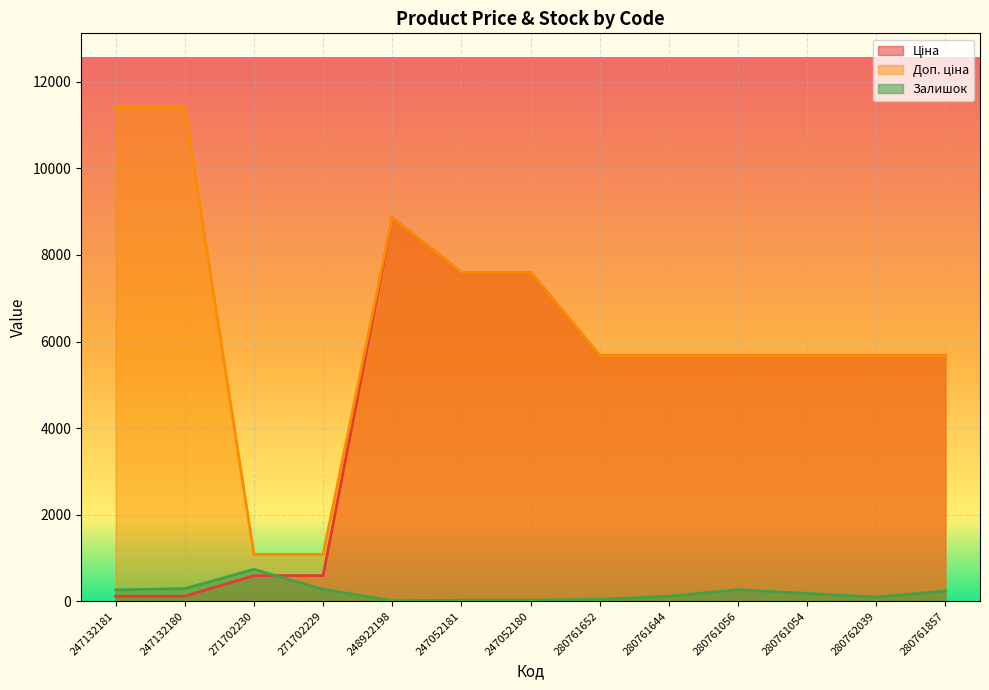

How many lines are shown in the chart?

3